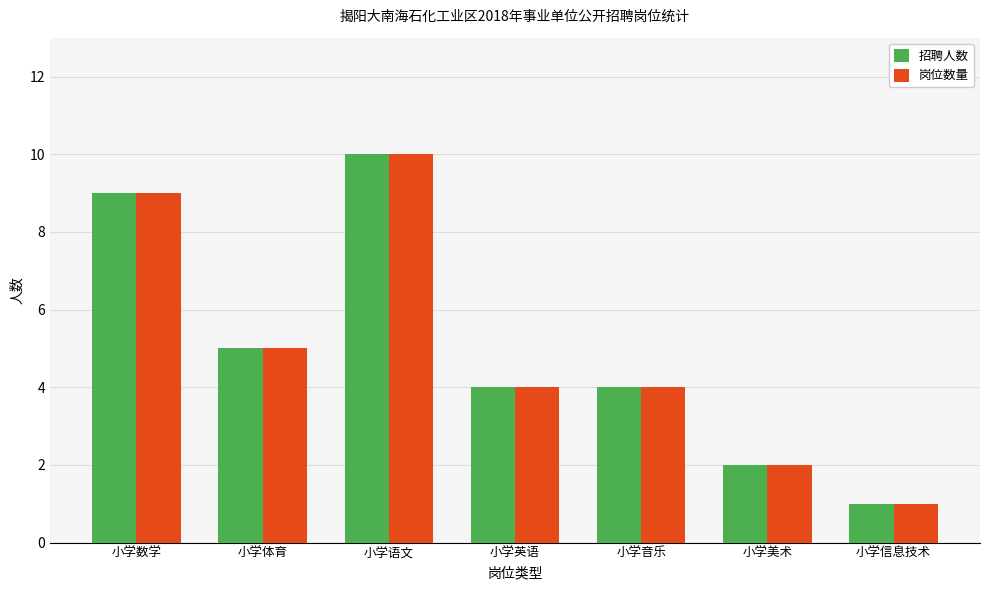

What is the difference between the maximum and minimum values in the 岗位数量 series?

9